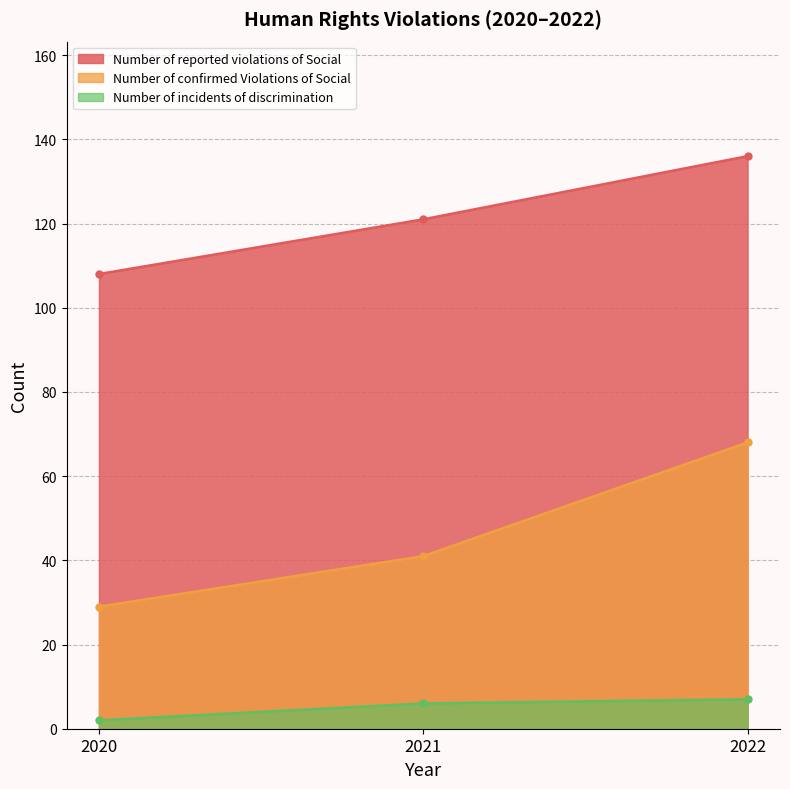

What is the value of the Number of reported violations of Social point at the 3rd from the left?

136